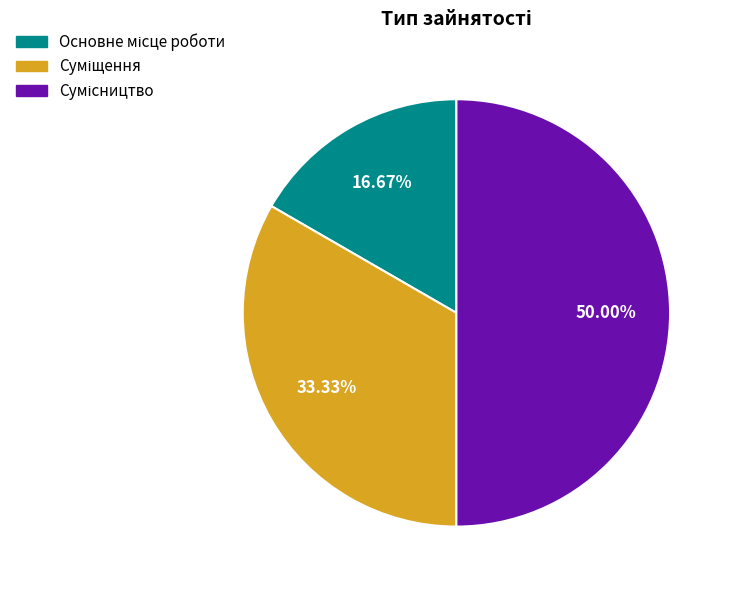

How many segments does this pie chart have?

3